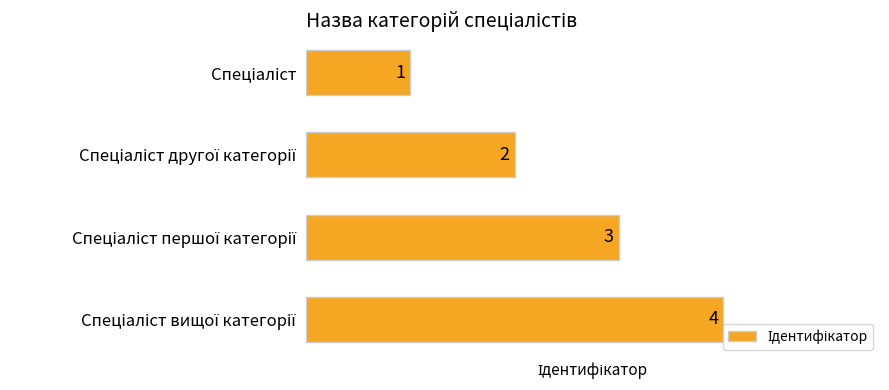

What is the value of the 4th bar from the top?

4